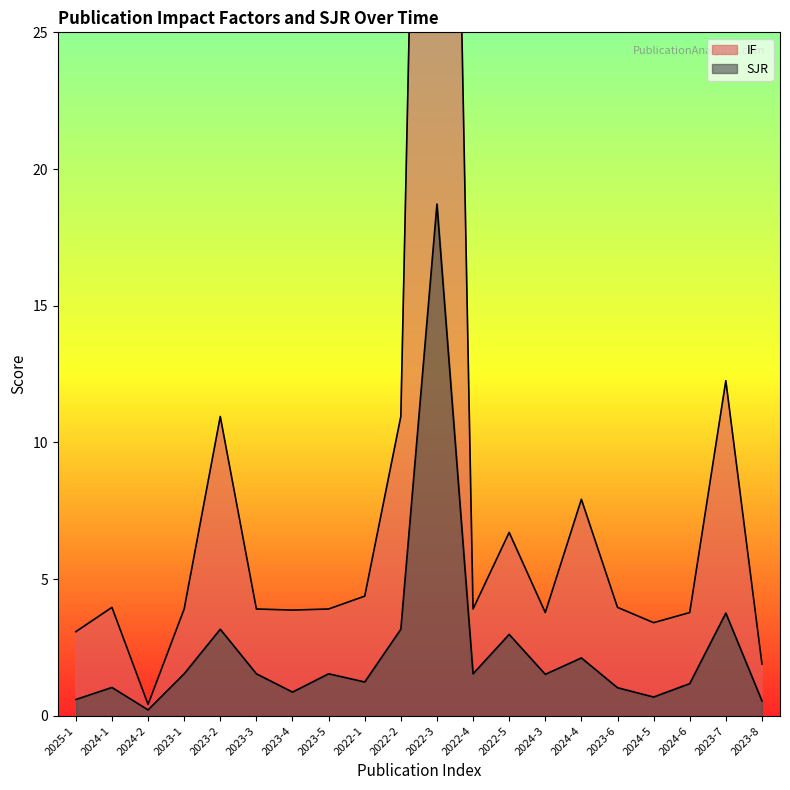

The IF series shows 3.8 at 2024-3. True or false?

True